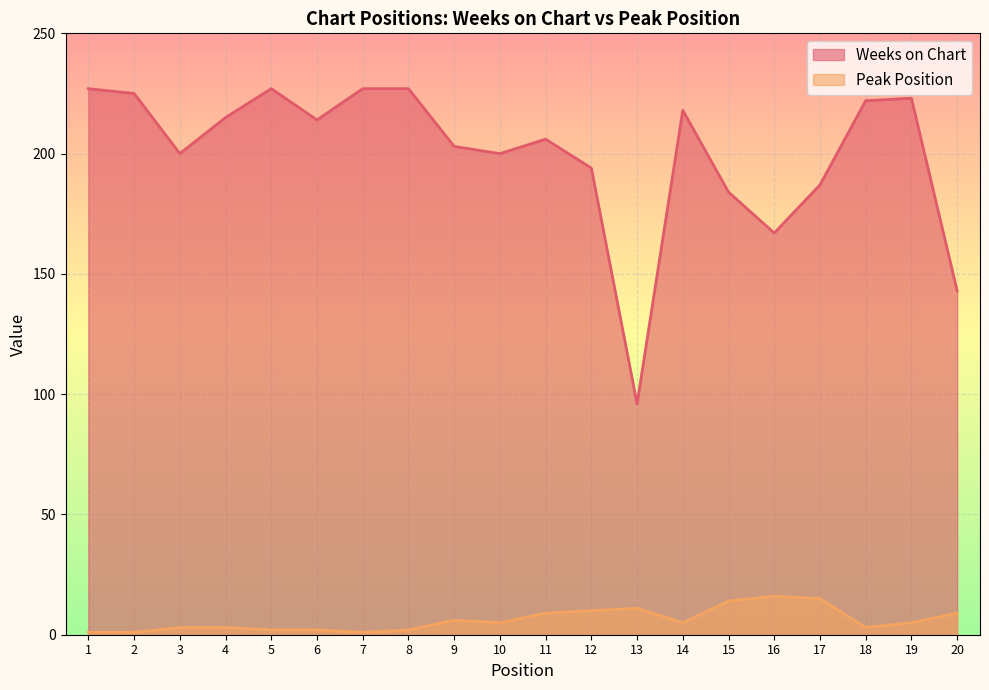

How many interior local valleys does the Weeks on Chart series have?

5